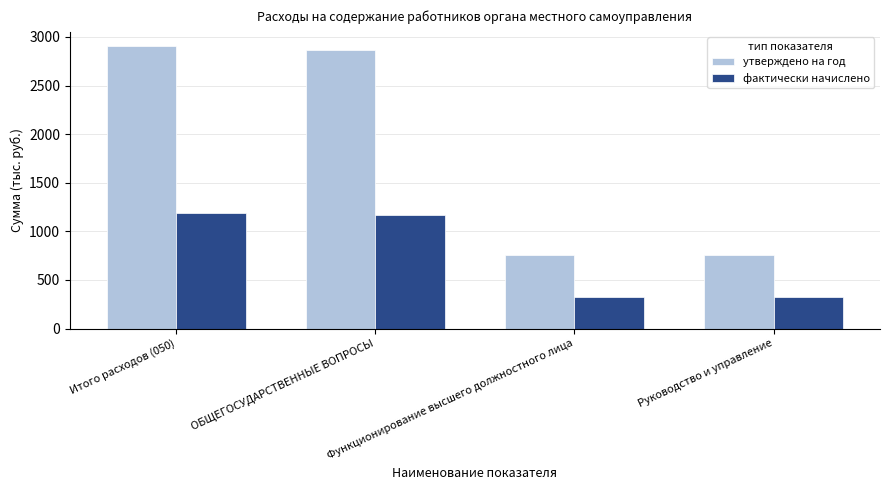

What are all the series names shown in the legend?

утверждено на год, фактически начислено